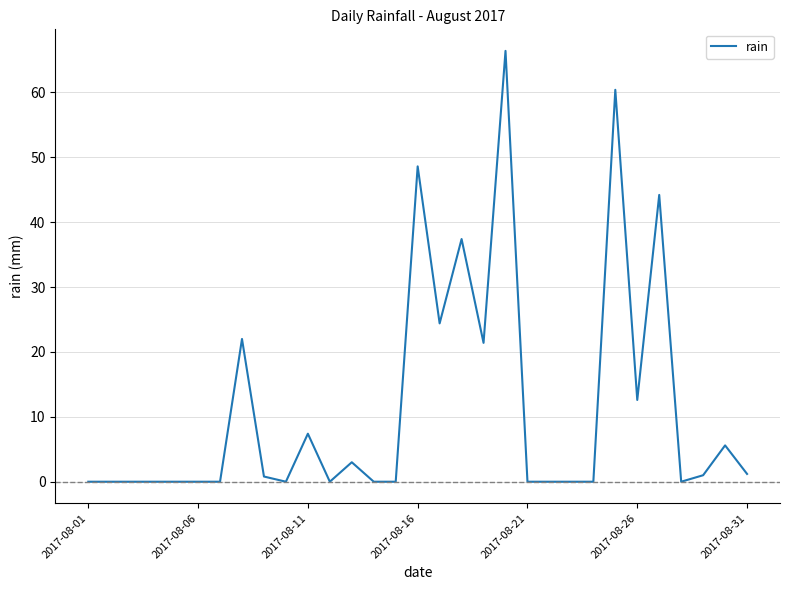

What is the sum of all values?

356.4